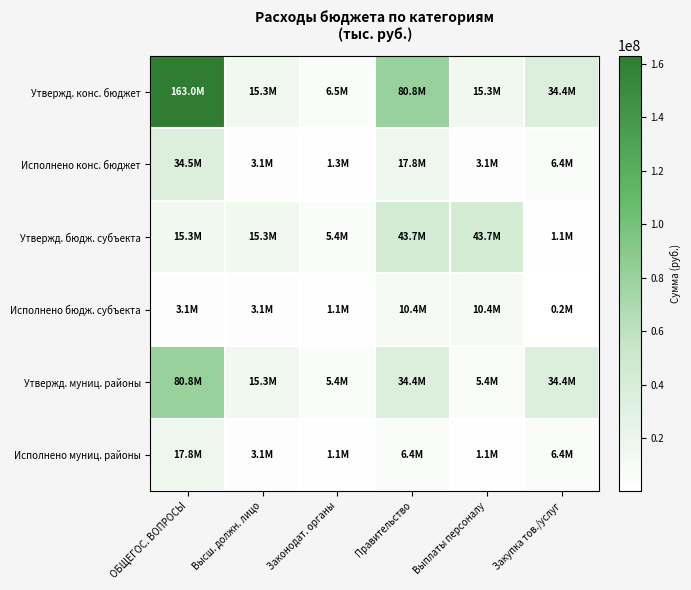

Reading left to right, what are all the values shown in this chart?

Утвержд. конс. бюджет: ОБЩЕГОС. ВОПРОСЫ=163001371.8	Высш. должн. лицо=15345822.7	Законодат. органы=6468864.0	Правительство=80785930.3	Выплаты персоналу=15342822.7	Закупка тов./услуг=34382737.0
Исполнено конс. бюджет: ОБЩЕГОС. ВОПРОСЫ=34484100.4	Высш. должн. лицо=3102716.0	Законодат. органы=1316640.6	Правительство=17763859.9	Выплаты персоналу=3100441.0	Закупка тов./услуг=6355208.5
Утвержд. бюдж. субъекта: ОБЩЕГОС. ВОПРОСЫ=15345822.7	Высш. должн. лицо=15342822.7	Законодат. органы=5414486.0	Правительство=43731933.7	Выплаты персоналу=43731933.7	Закупка тов./услуг=1052548.0
Исполнено бюдж. субъекта: ОБЩЕГОС. ВОПРОСЫ=3102716.0	Высш. должн. лицо=3100441.0	Законодат. органы=1124866.5	Правительство=10356191.1	Выплаты персоналу=10356191.1	Закупка тов./услуг=191316.1
Утвержд. муниц. районы: ОБЩЕГОС. ВОПРОСЫ=80785930.3	Высш. должн. лицо=15342822.7	Законодат. органы=5414486.0	Правительство=34382737.0	Выплаты персоналу=5414486.0	Закупка тов./услуг=34382737.0
Исполнено муниц. районы: ОБЩЕГОС. ВОПРОСЫ=17763859.9	Высш. должн. лицо=3100441.0	Законодат. органы=1124866.5	Правительство=6355208.5	Выплаты персоналу=1124866.5	Закупка тов./услуг=6355208.5